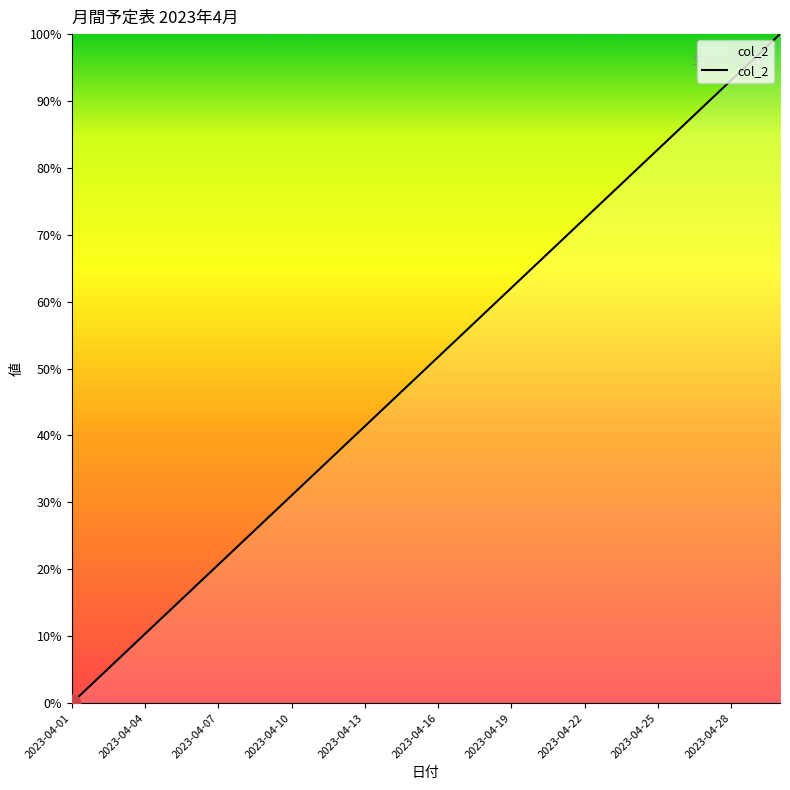

What is the difference between the maximum and minimum values?

100.0